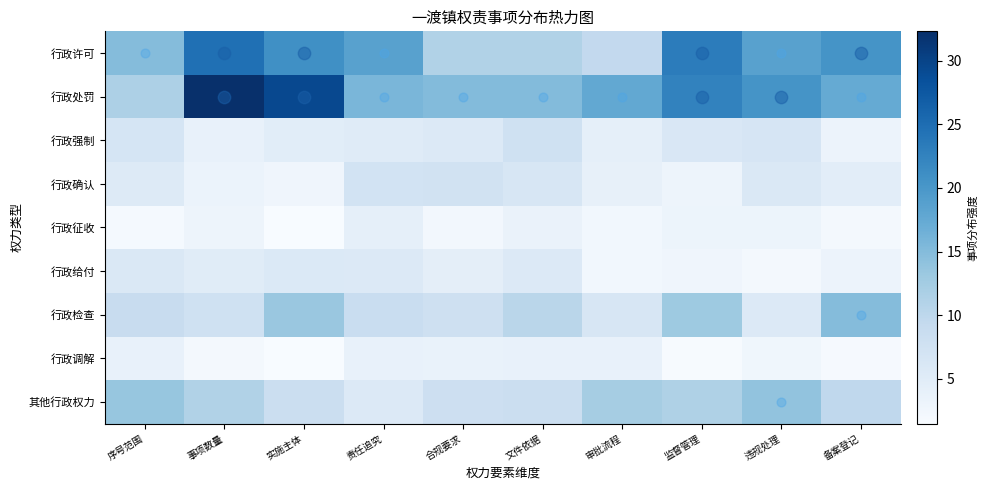

At 违规处理, list the series in order from largest to smallest.

行政处罚, 行政许可, 其他行政权力, 行政强制, 行政确认, 行政检查, 行政征收, 行政调解, 行政给付